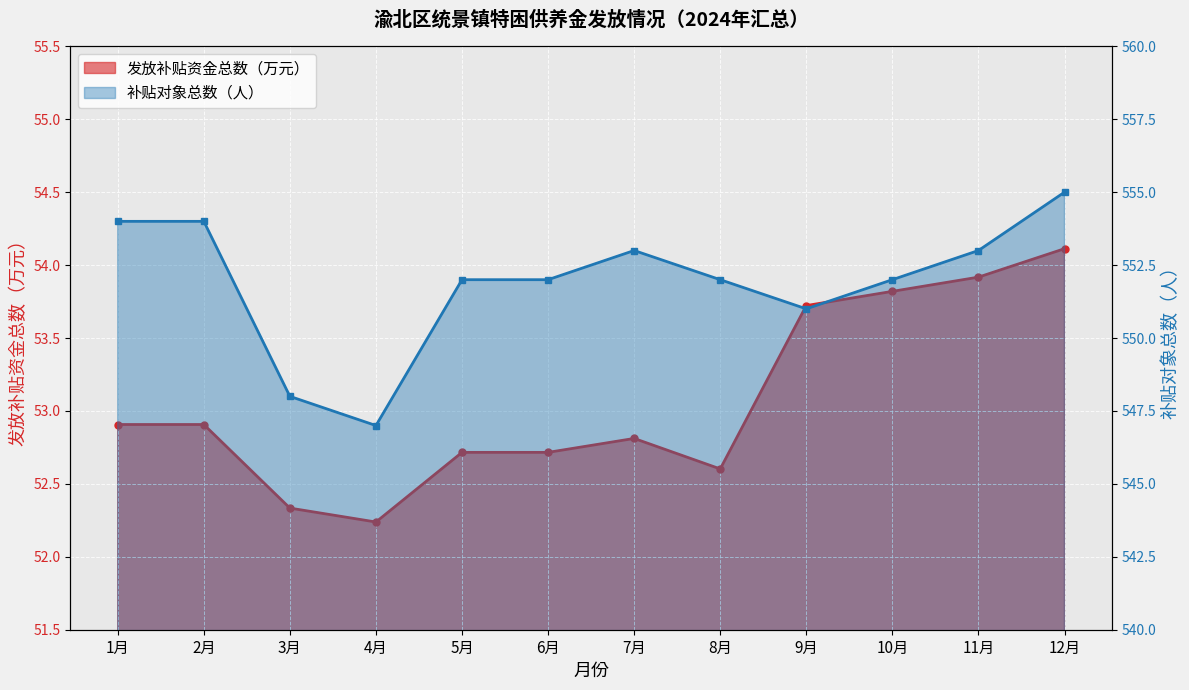

True or false: 补贴对象总数（人） and 发放补贴资金总数（万元） intersect in this chart.

False